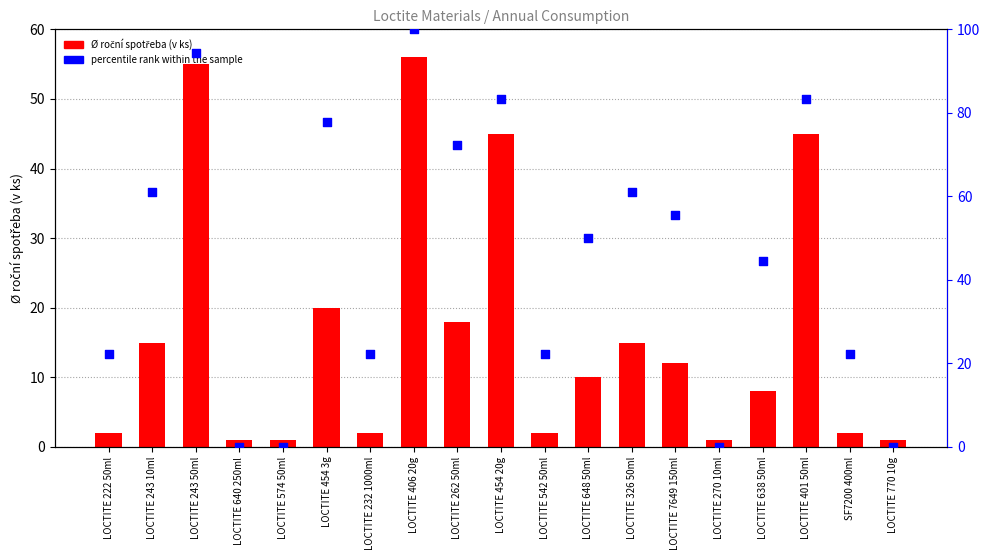

What is the total value across all series at LOCTITE 454 3g?

97.8